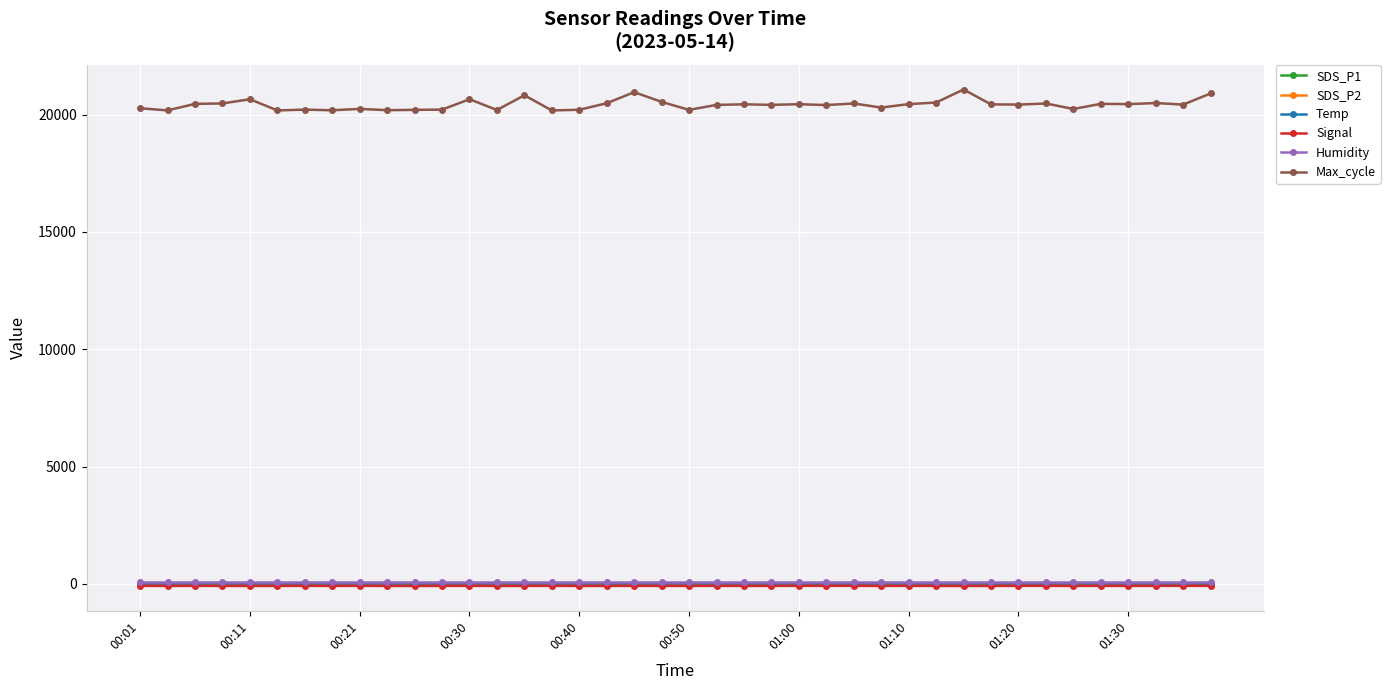

Which series has the widest spread of values?

Max_cycle